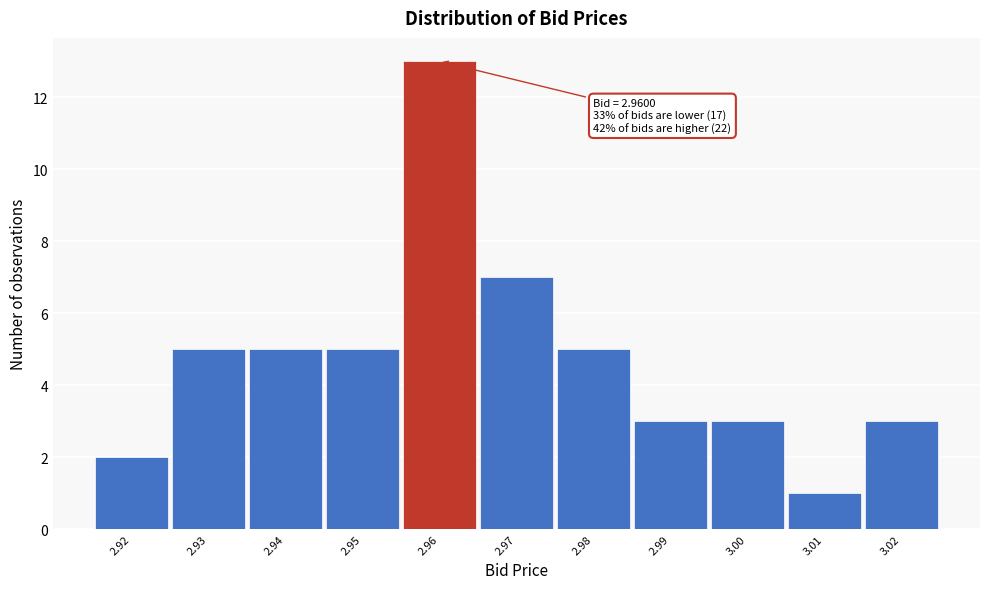

Which range on the x-axis has the tallest bar?

2.955 to 2.965